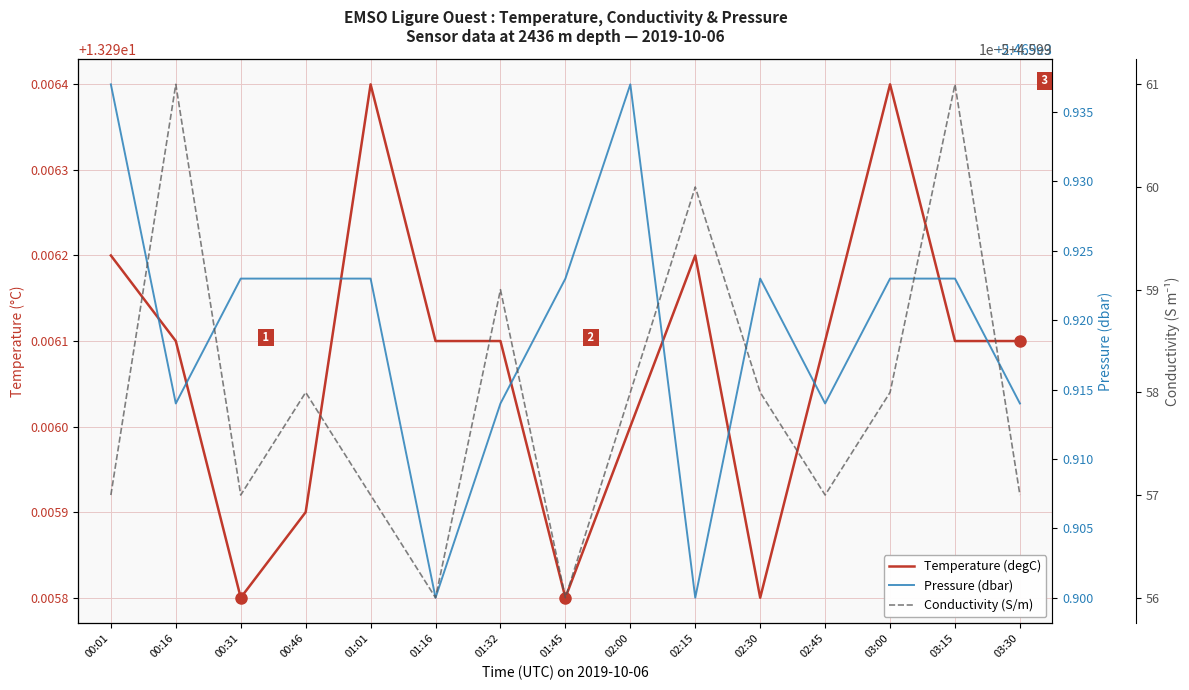

What is the label of the 14th point from the left?

03:15